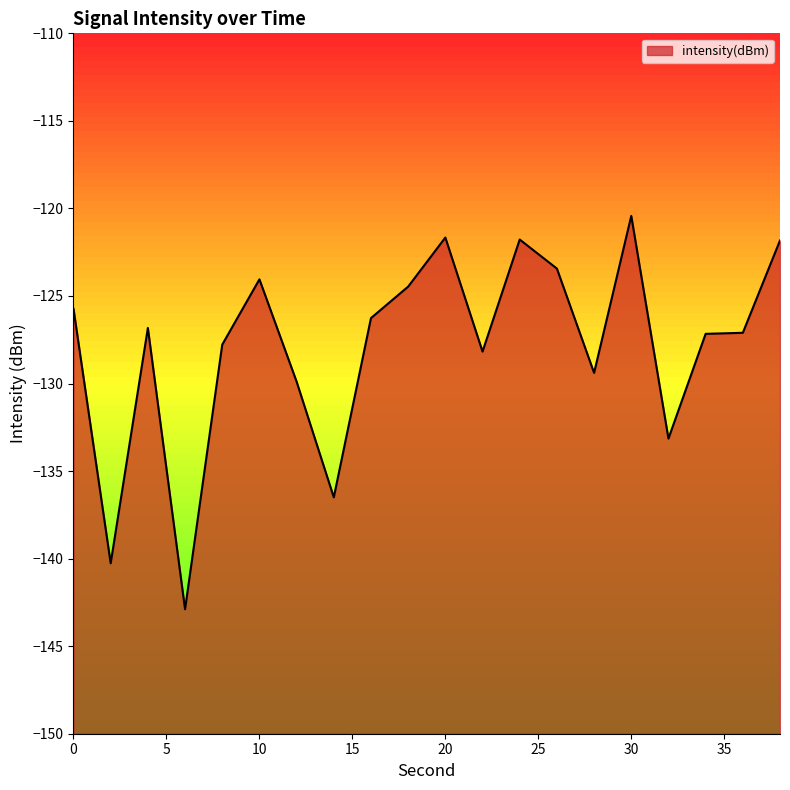

Reading left to right, list all the values displayed in this chart.

0=-125.7	2=-140.3	4=-126.8	6=-142.9	8=-127.8	10=-124.0	12=-129.9	14=-136.5	16=-126.3	18=-124.5	20=-121.7	22=-128.2	24=-121.8	26=-123.4	28=-129.4	30=-120.4	32=-133.1	34=-127.2	36=-127.1	38=-121.8